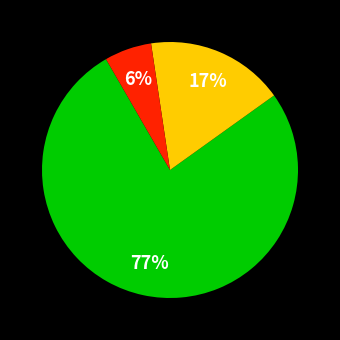

Does any single category account for the majority?

Yes